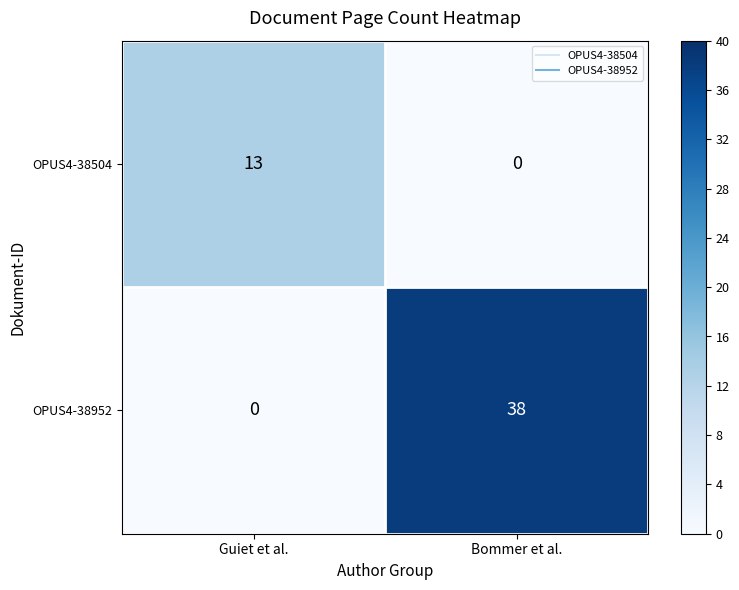

What is the difference between the highest and lowest values at Bommer et al.?

38